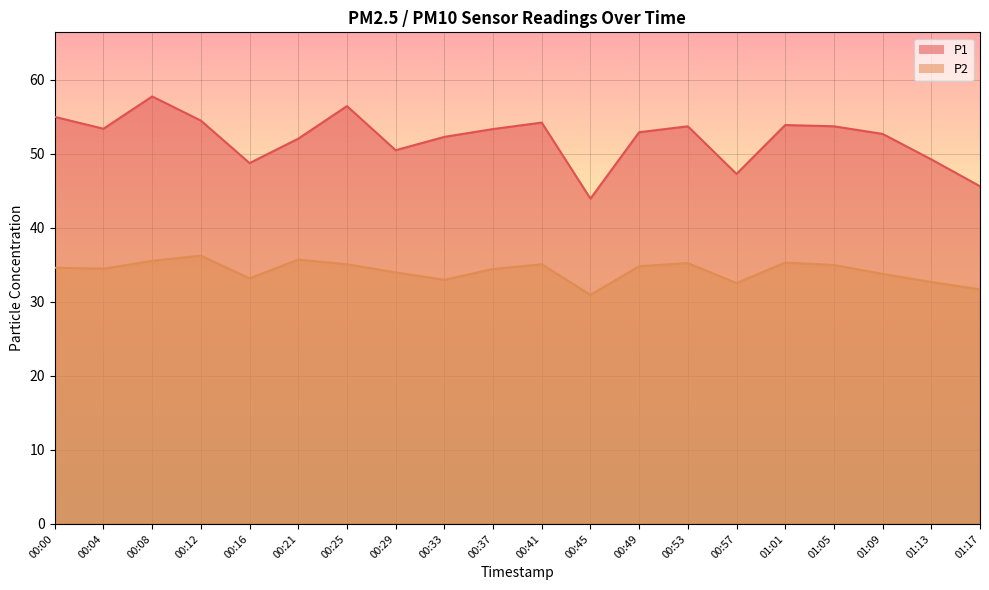

Which series changed the most between 00:12 and 00:49?

P1